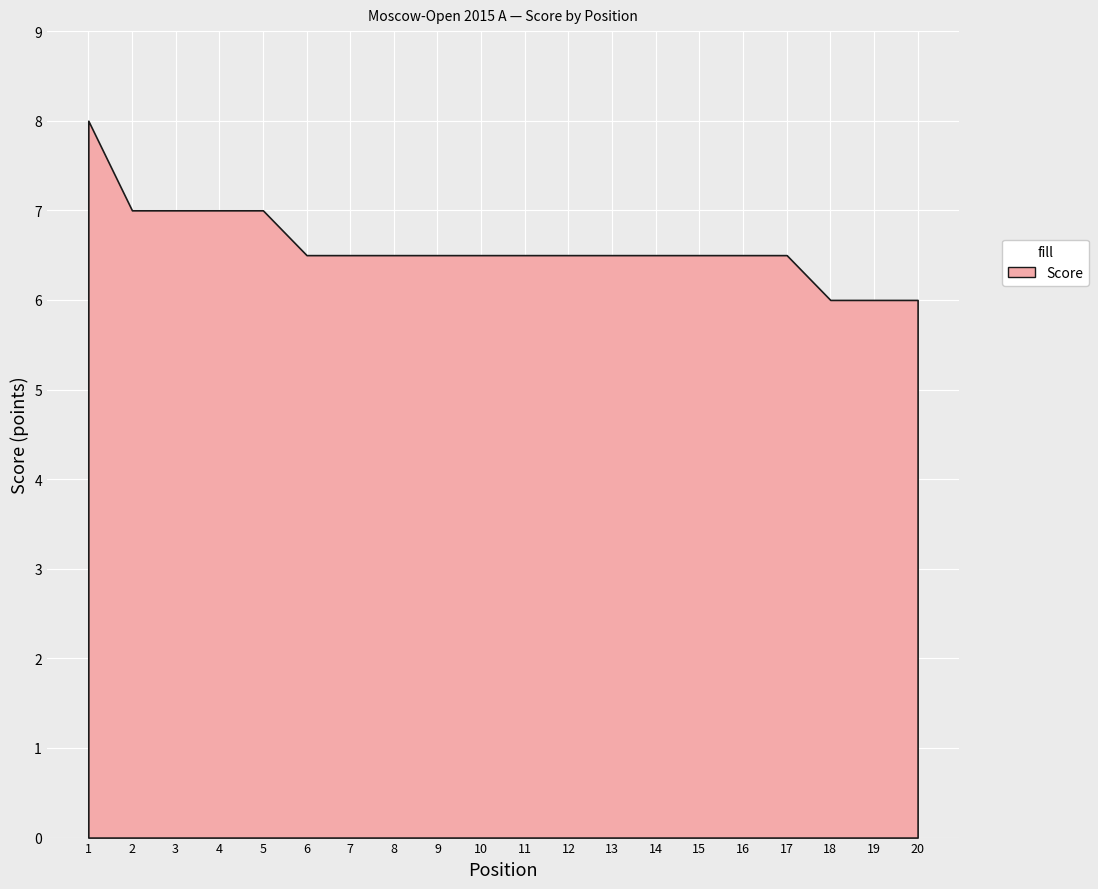

Which label corresponds to the largest value in the chart?

1